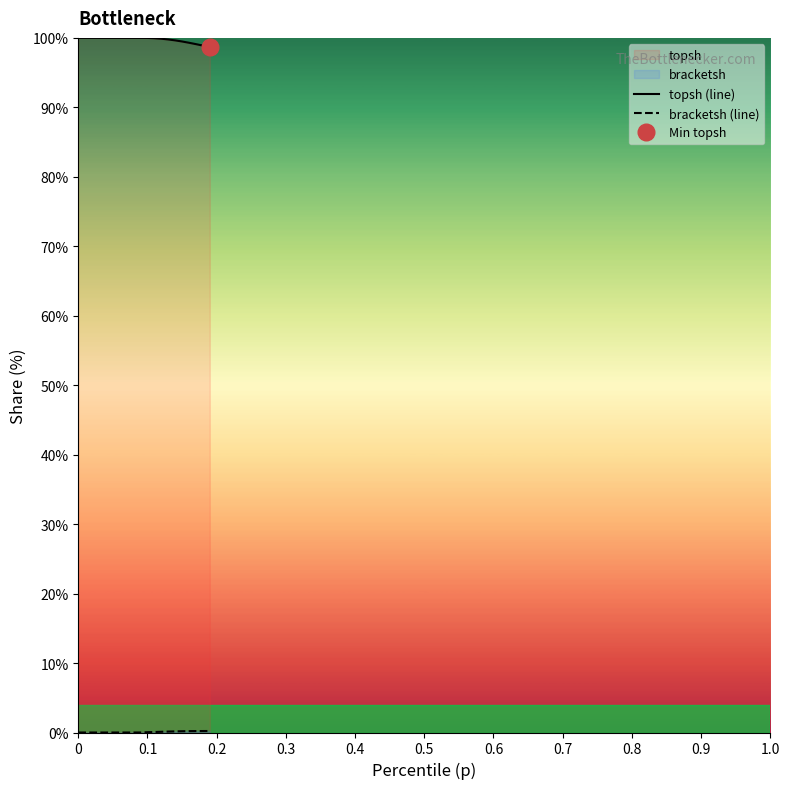

What is the minimum value for topsh (line)?

98.7